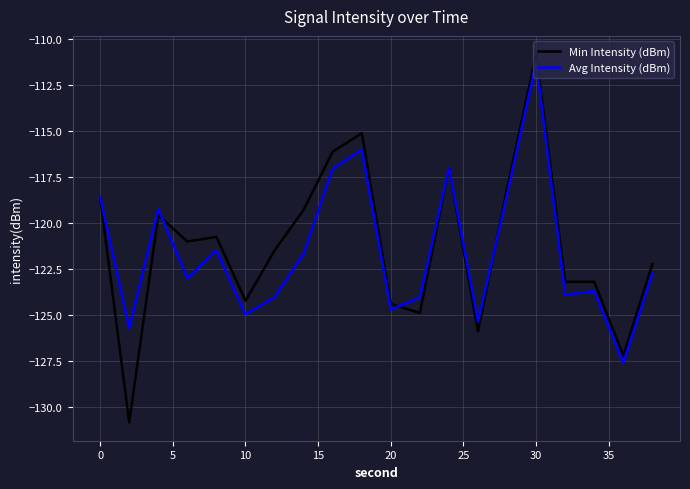

Which series has the widest spread of values?

Min Intensity (dBm)